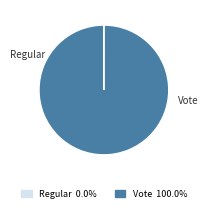

Does Vote account for over 50% of the chart?

Yes